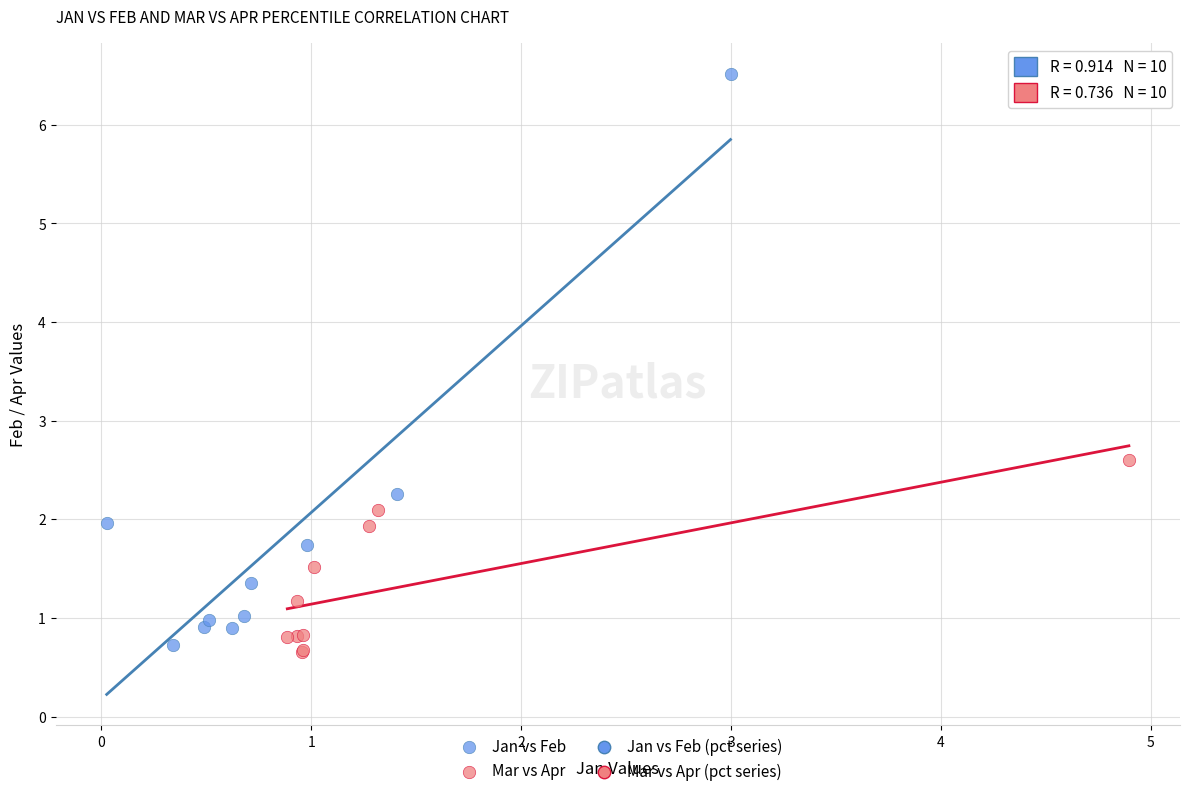

Which series contains the lowest Y value?

Mar vs Apr